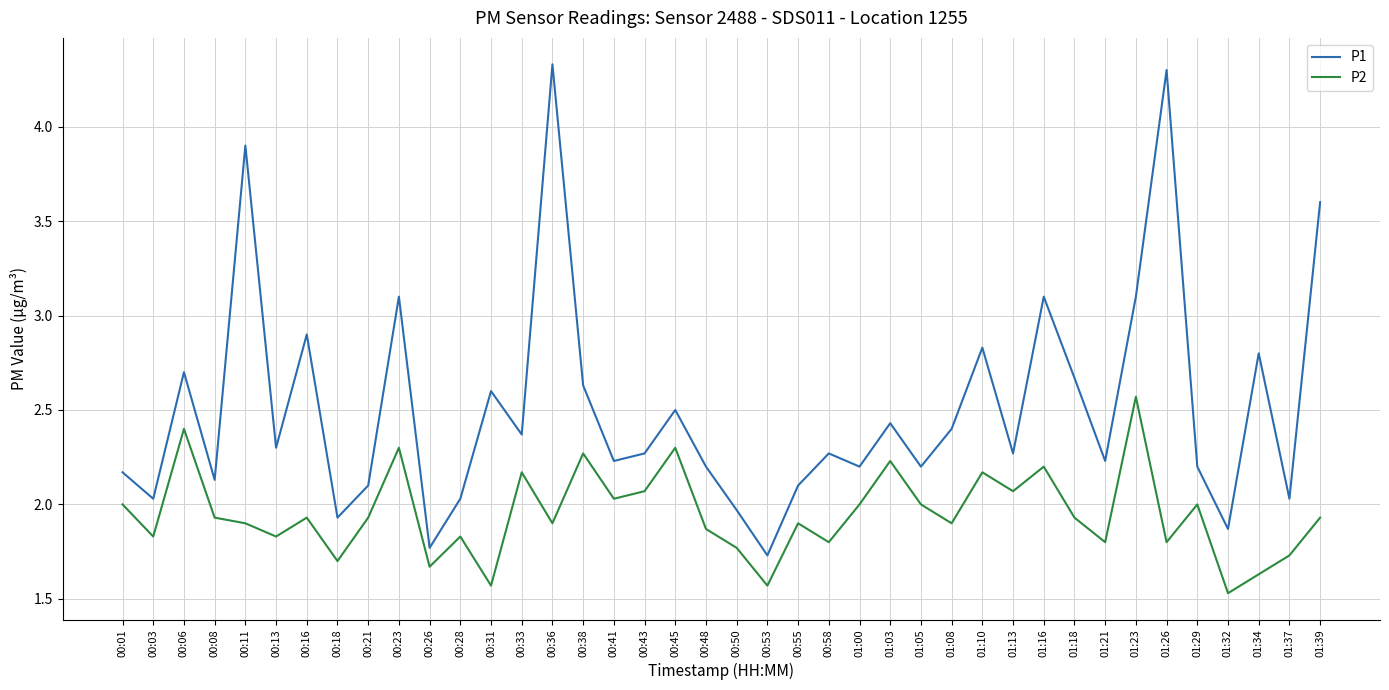

Reading right to left, transcribe all the data shown in this chart.

P1: 01:39=3.6	01:37=2.0	01:34=2.8	01:32=1.9	01:29=2.2	01:26=4.3	01:23=3.1	01:21=2.2	01:18=2.7	01:16=3.1	01:13=2.3	01:10=2.8	01:08=2.4	01:05=2.2	01:03=2.4	01:00=2.2	00:58=2.3	00:55=2.1	00:53=1.7	00:50=2.0	00:48=2.2	00:45=2.5	00:43=2.3	00:41=2.2	00:38=2.6	00:36=4.3	00:33=2.4	00:31=2.6	00:28=2.0	00:26=1.8	00:23=3.1	00:21=2.1	00:18=1.9	00:16=2.9	00:13=2.3	00:11=3.9	00:08=2.1	00:06=2.7	00:03=2.0	00:01=2.2
P2: 01:39=1.9	01:37=1.7	01:34=1.6	01:32=1.5	01:29=2.0	01:26=1.8	01:23=2.6	01:21=1.8	01:18=1.9	01:16=2.2	01:13=2.1	01:10=2.2	01:08=1.9	01:05=2.0	01:03=2.2	01:00=2.0	00:58=1.8	00:55=1.9	00:53=1.6	00:50=1.8	00:48=1.9	00:45=2.3	00:43=2.1	00:41=2.0	00:38=2.3	00:36=1.9	00:33=2.2	00:31=1.6	00:28=1.8	00:26=1.7	00:23=2.3	00:21=1.9	00:18=1.7	00:16=1.9	00:13=1.8	00:11=1.9	00:08=1.9	00:06=2.4	00:03=1.8	00:01=2.0